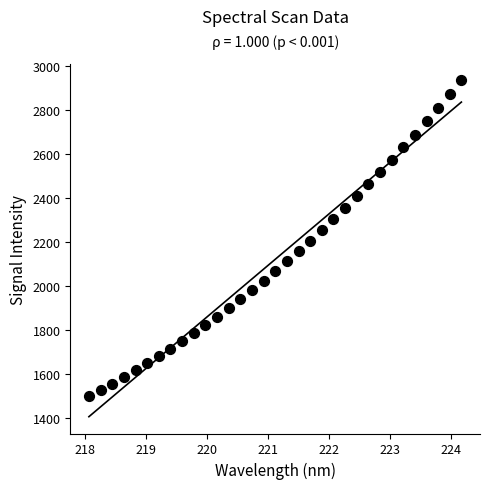

What is the range of Y values (max minus min)?

1431.6